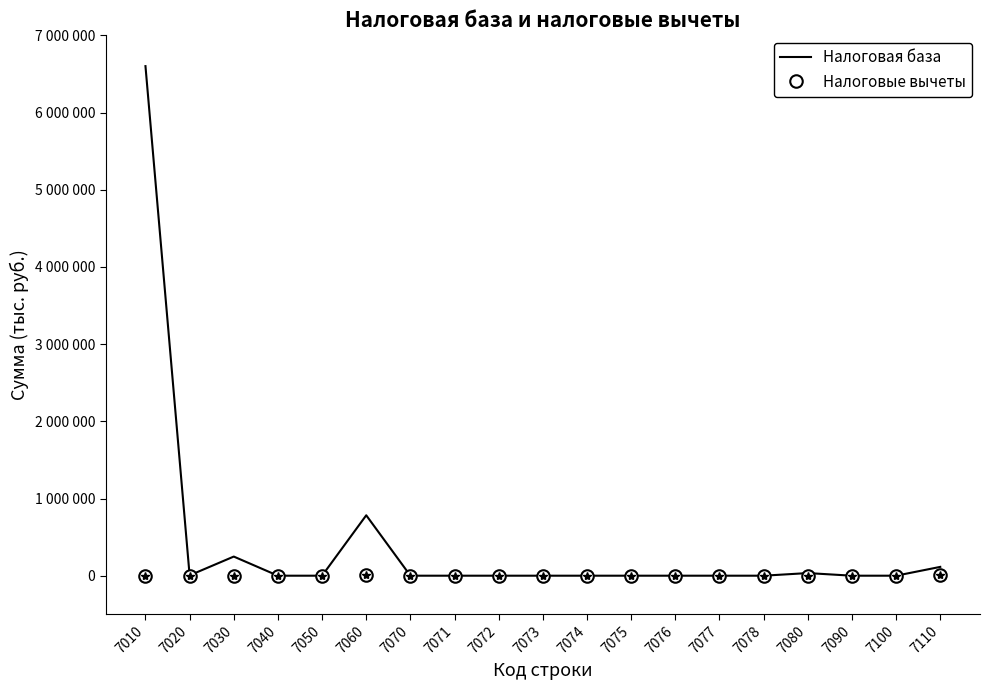

What are all the series names shown in the legend?

Налоговая база, Налоговые вычеты